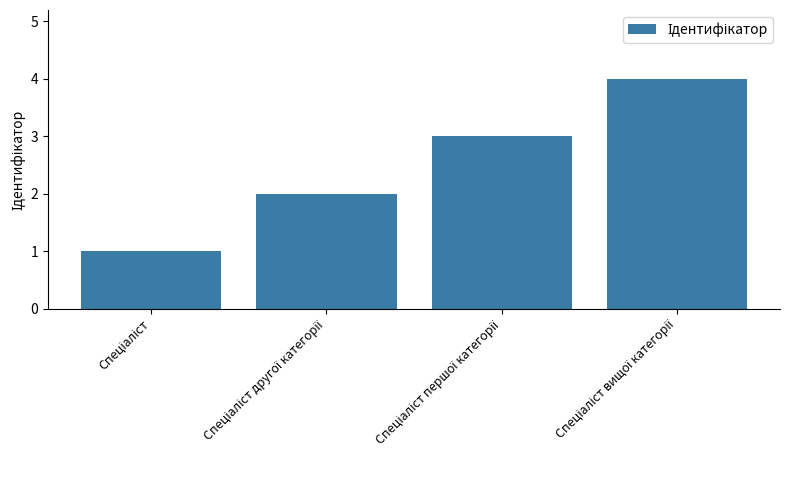

What is the difference between the maximum and minimum values?

3